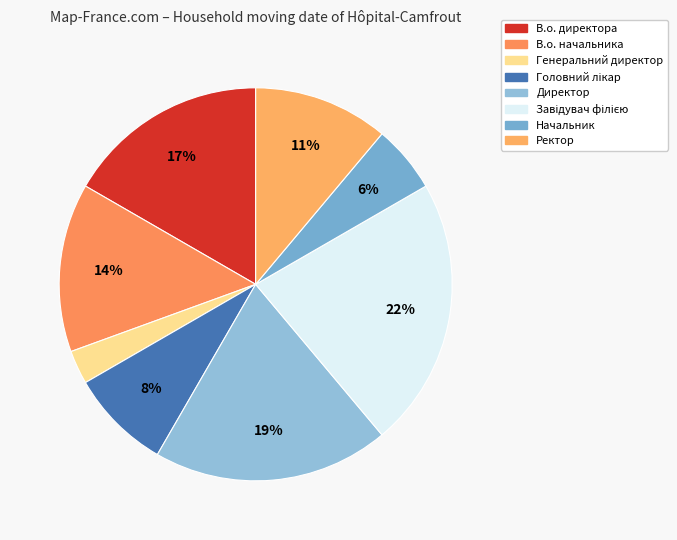

How many segments does this pie chart have?

8